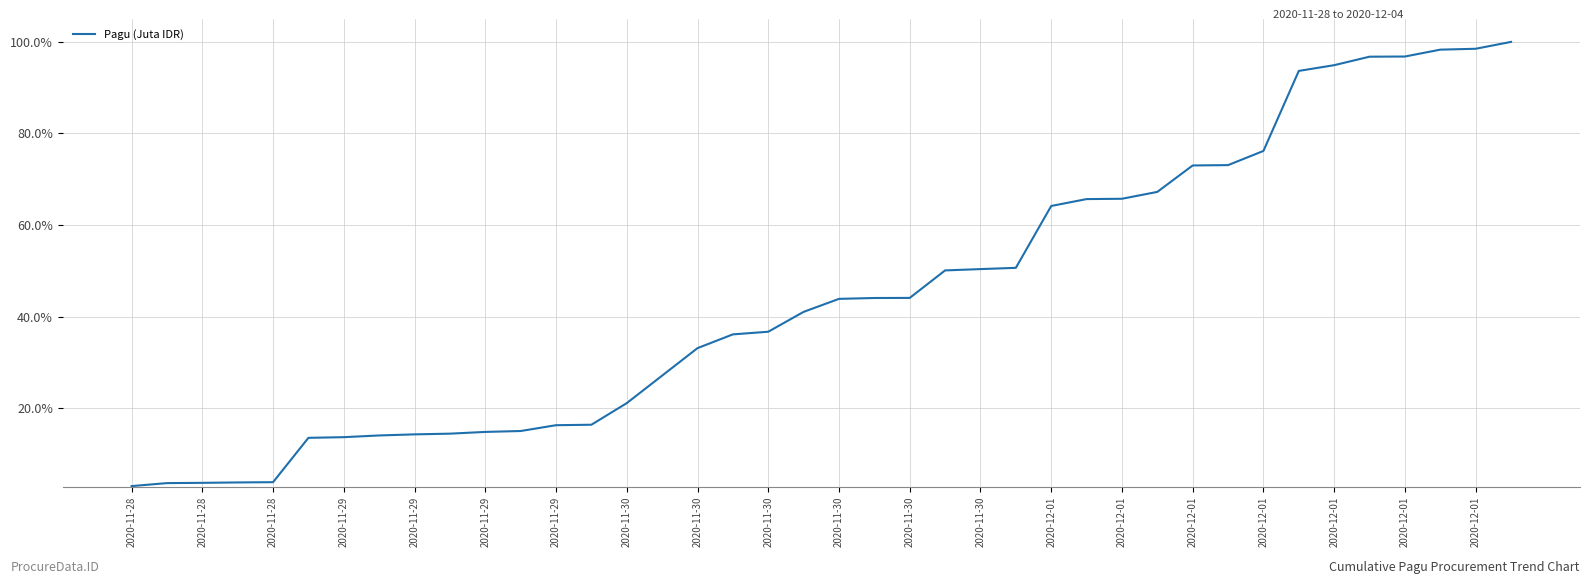

How many distinct data groups are displayed?

1